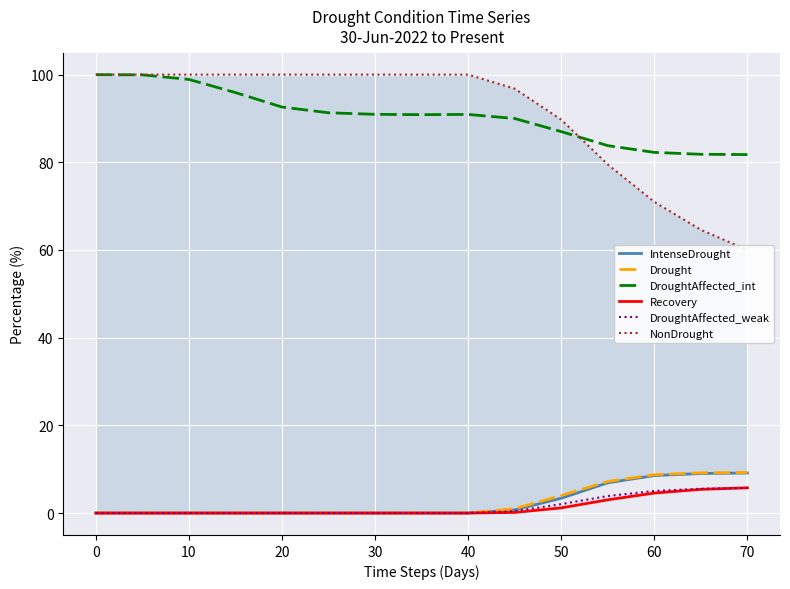

What is the highest value of the Recovery series?

5.8